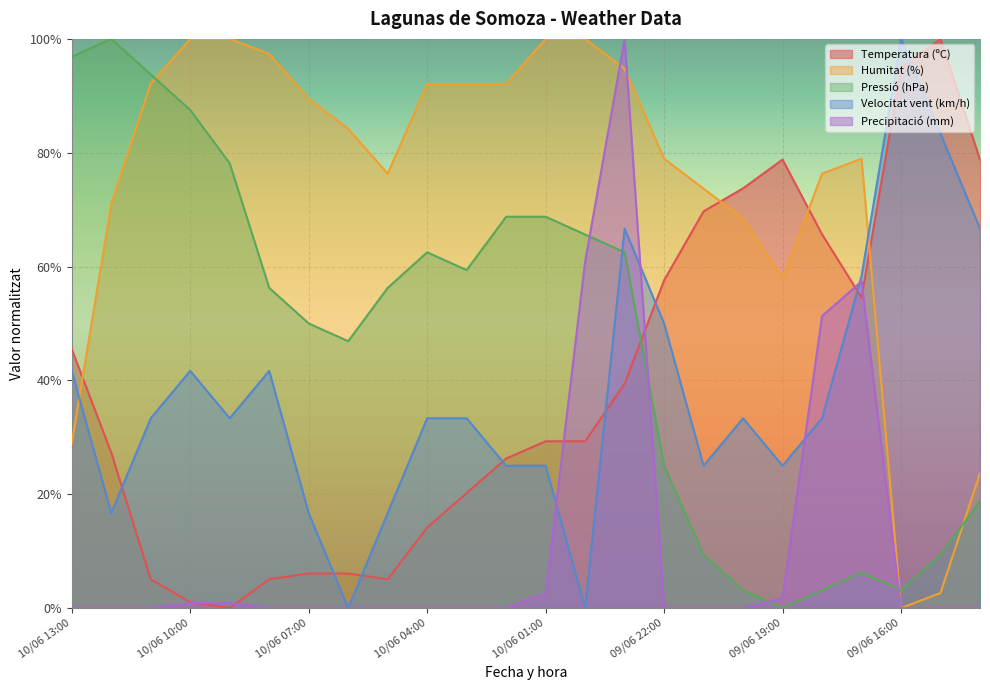

At which category is the sum across all series the highest?

09/06 23:00